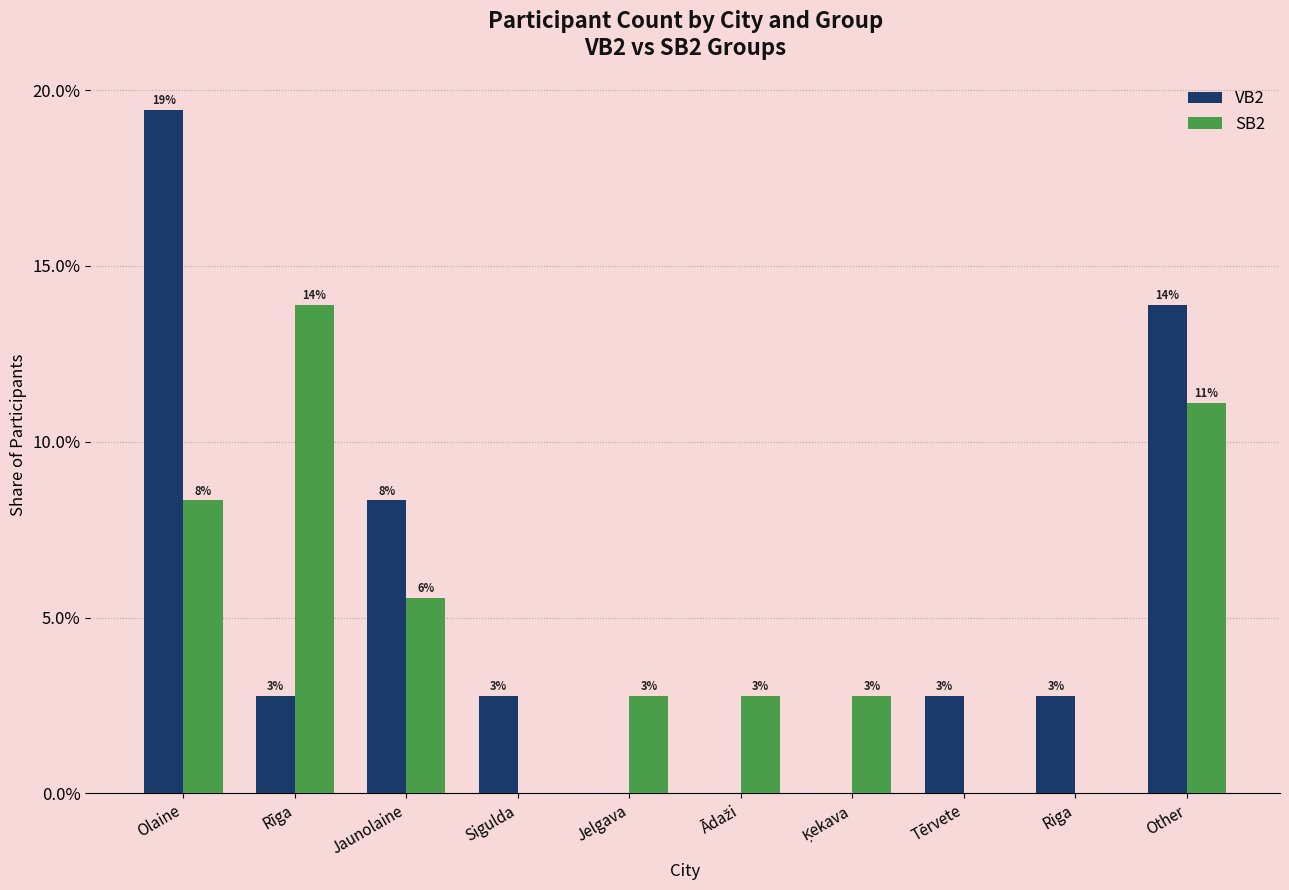

Reading left to right, list all the values displayed in this chart.

VB2: Olaine=0.2	Rīga=0.0	Jaunolaine=0.1	Sigulda=0.0	Jelgava=0.0	Ādaži=0.0	Ķekava=0.0	Tērvete=0.0	Riga=0.0	Other=0.1
SB2: Olaine=0.1	Rīga=0.1	Jaunolaine=0.1	Sigulda=0.0	Jelgava=0.0	Ādaži=0.0	Ķekava=0.0	Tērvete=0.0	Riga=0.0	Other=0.1